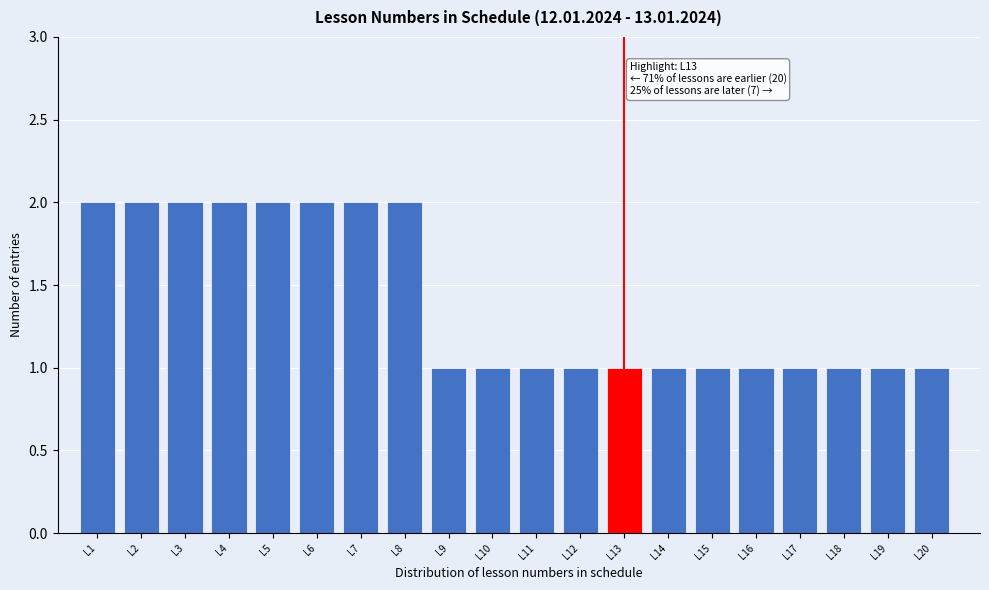

Reading right to left, transcribe all the data shown in this chart.

1	1	1	1	1	1	1	1	1	1	1	1	2	2	2	2	2	2	2	2